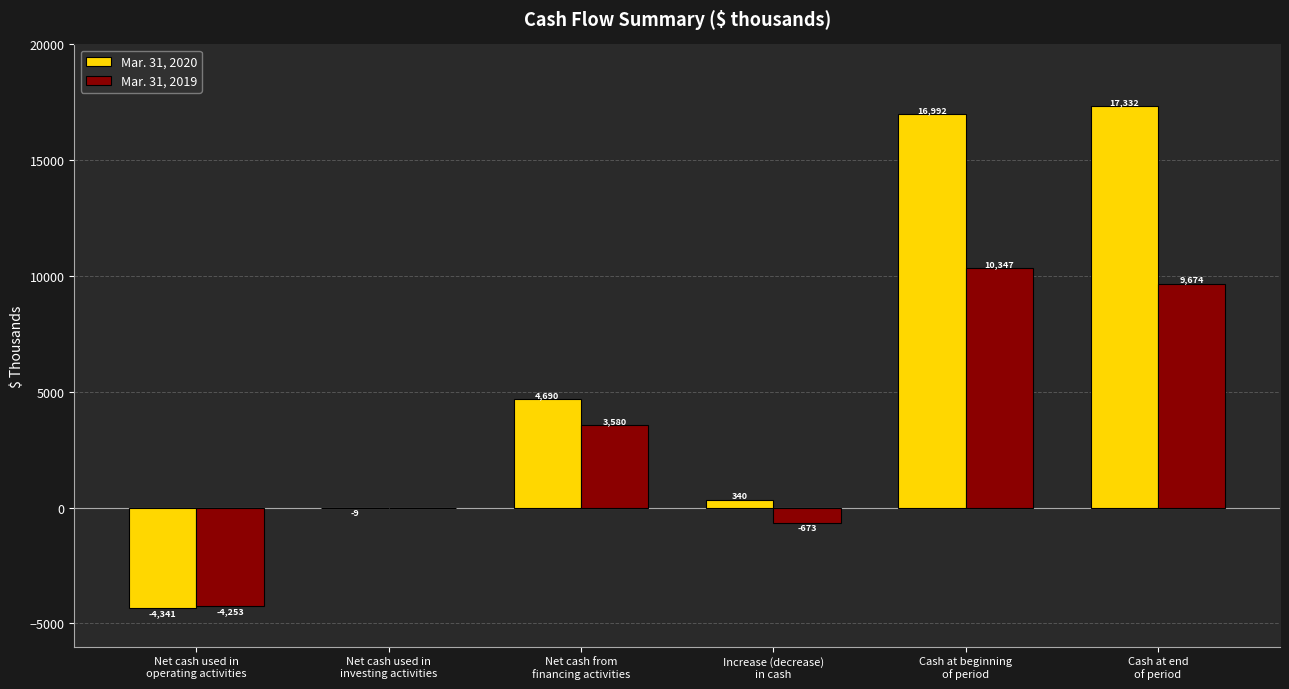

How many groups of bars are there?

6